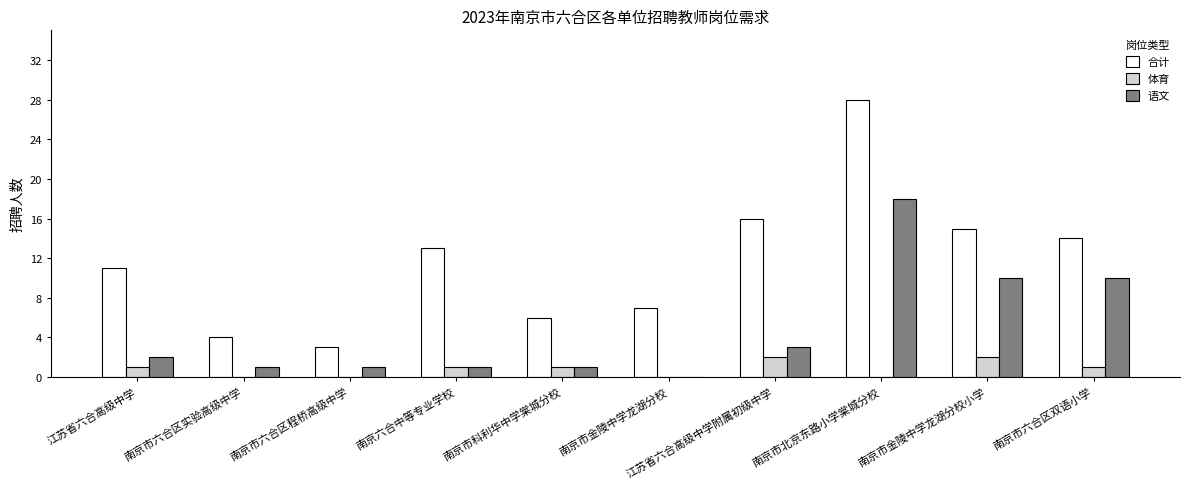

How many groups of bars are there?

10